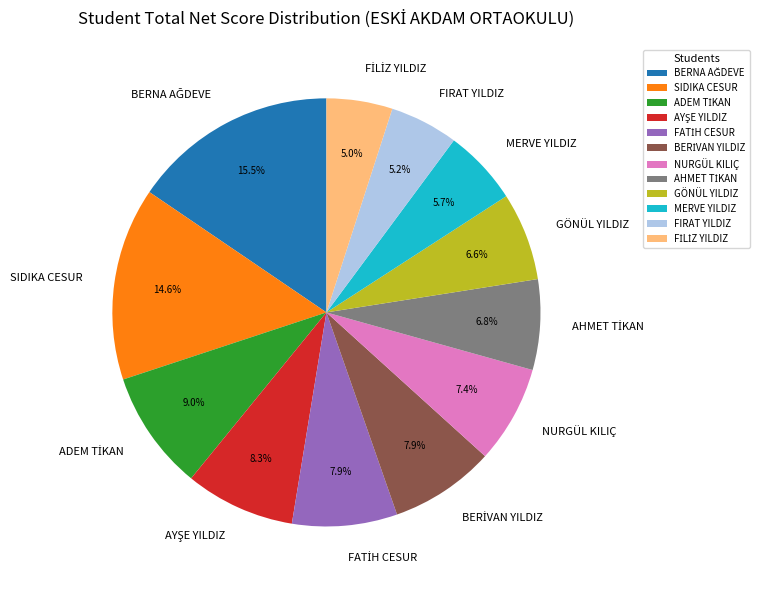

How much of the chart is everything except NURGÜL KILIÇ?

92.6%